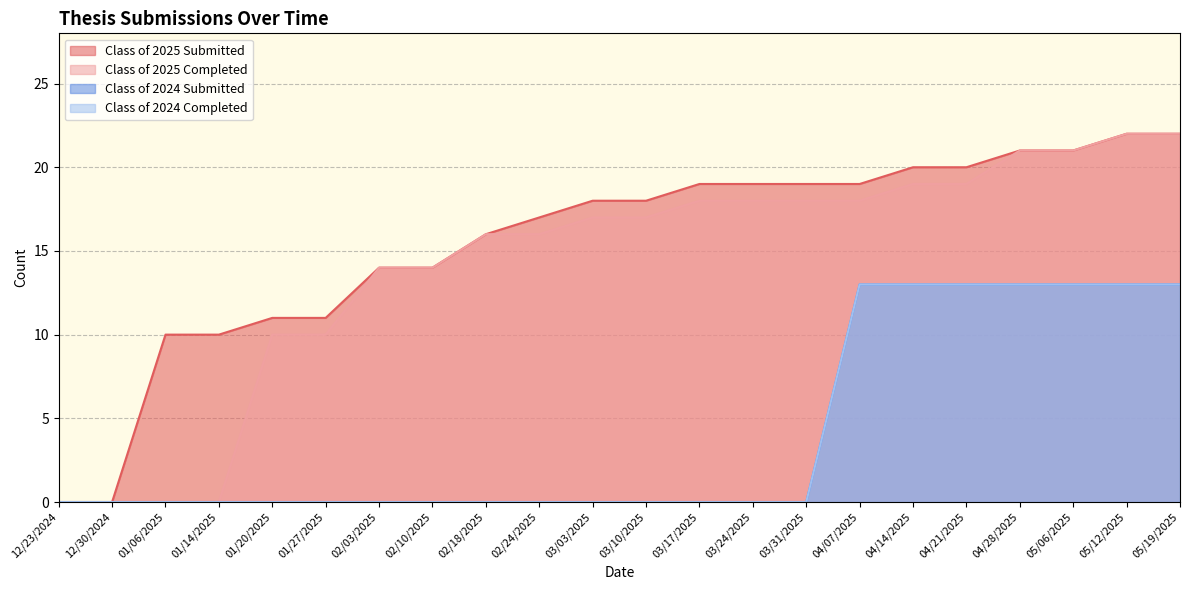

Is the value of Class of 2024 Submitted at 02/03/2025 greater than the value of Class of 2025 Submitted at 01/20/2025?

No